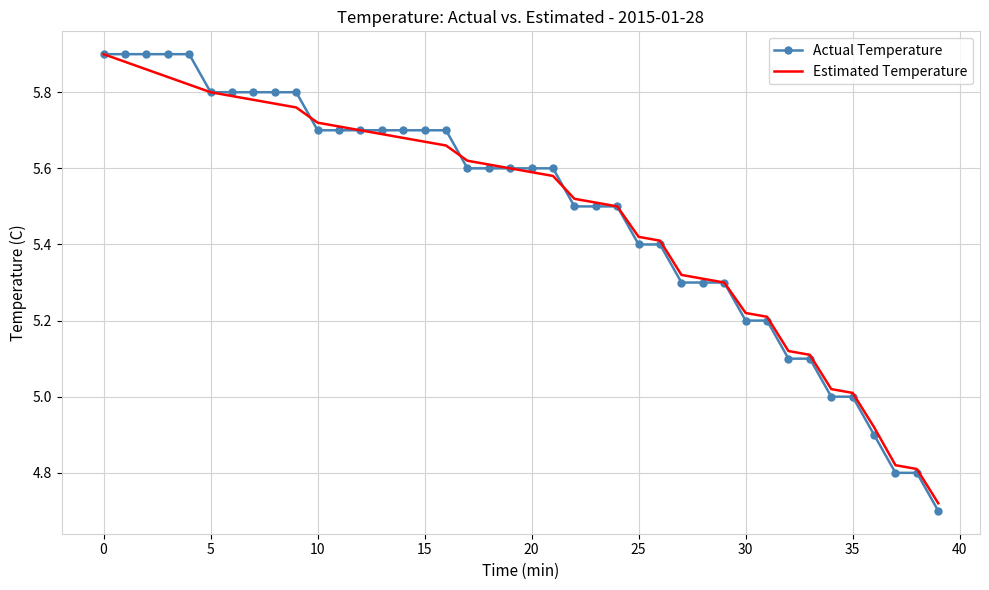

Which series has the widest spread of values?

Actual Temperature